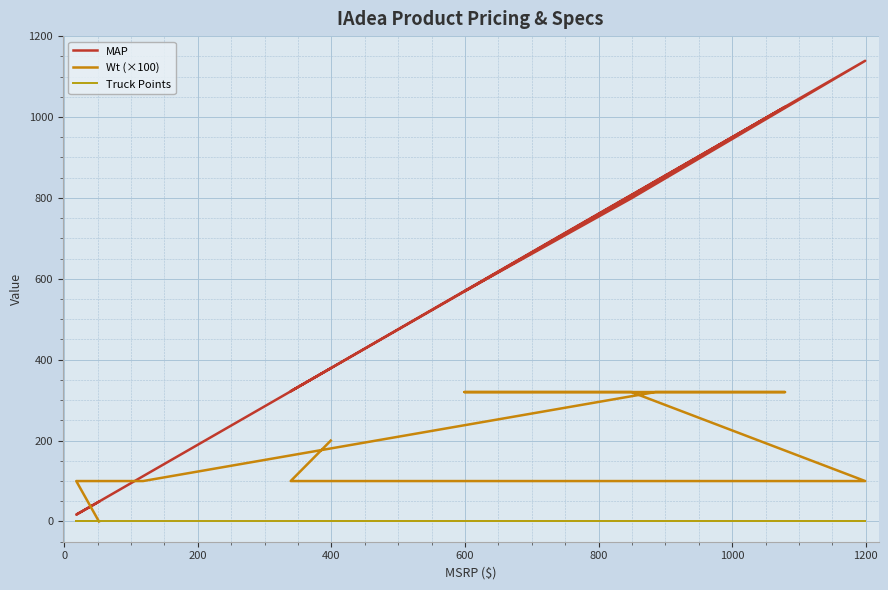

True or false: MAP and Wt (×100) cross at least once.

True